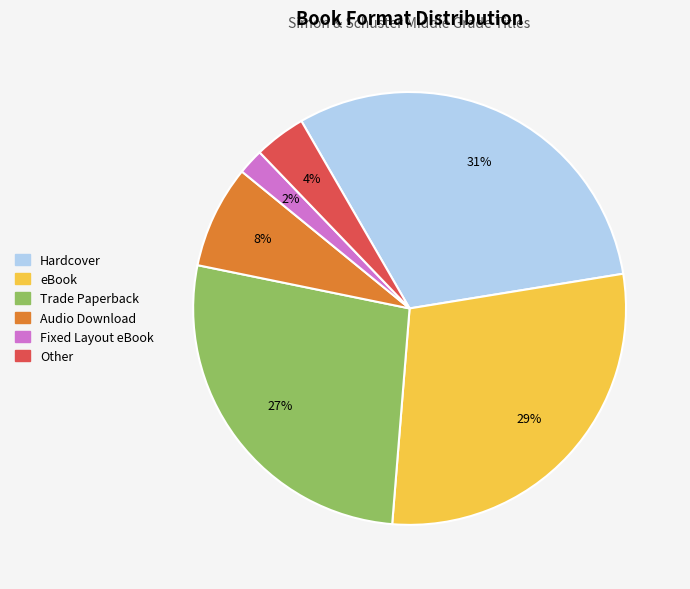

Is it true that Other is 4% of the pie?

True